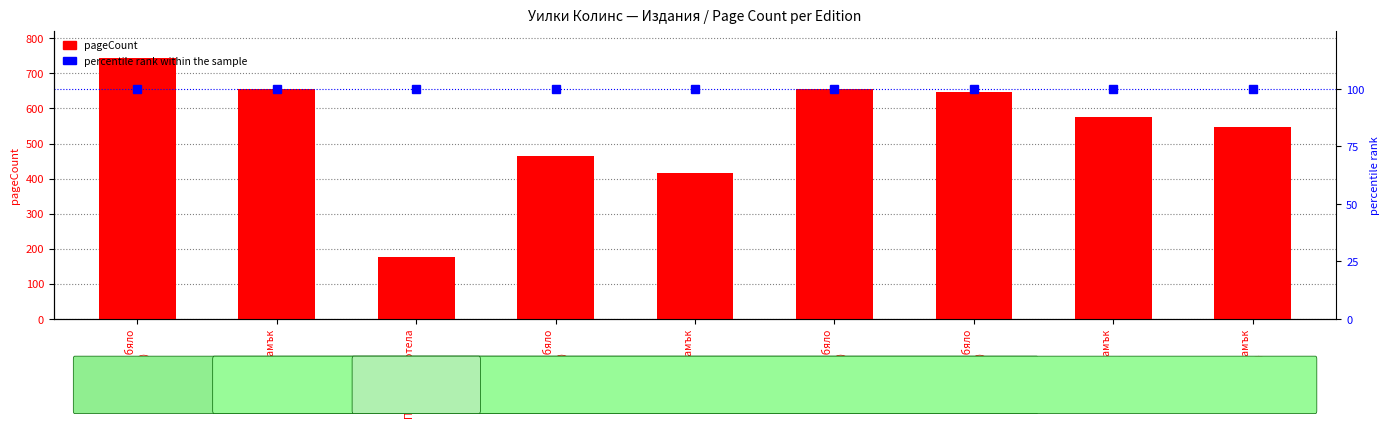

At which label is the value closest to 460?

Жената в бяло
(1991)